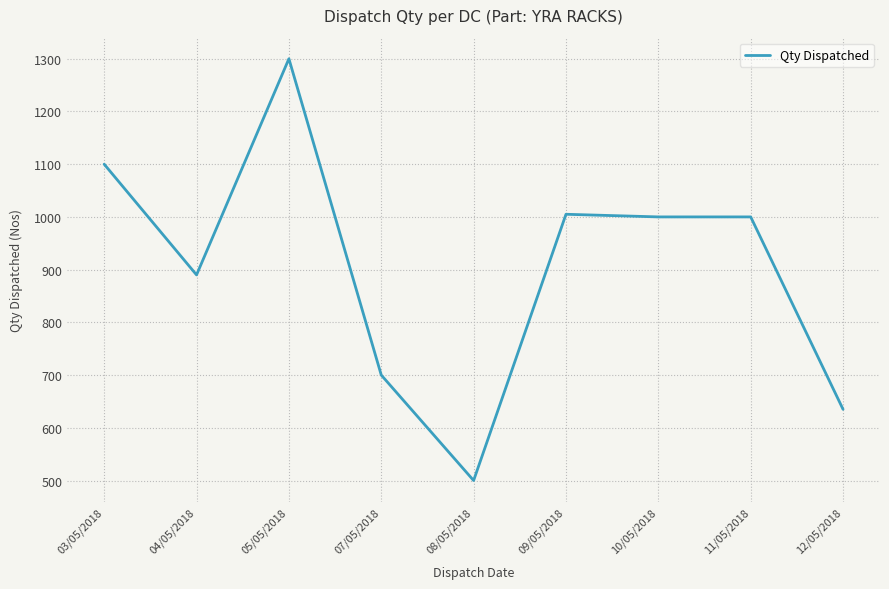

What is the change in value from 03/05/2018 to 07/05/2018?

-400